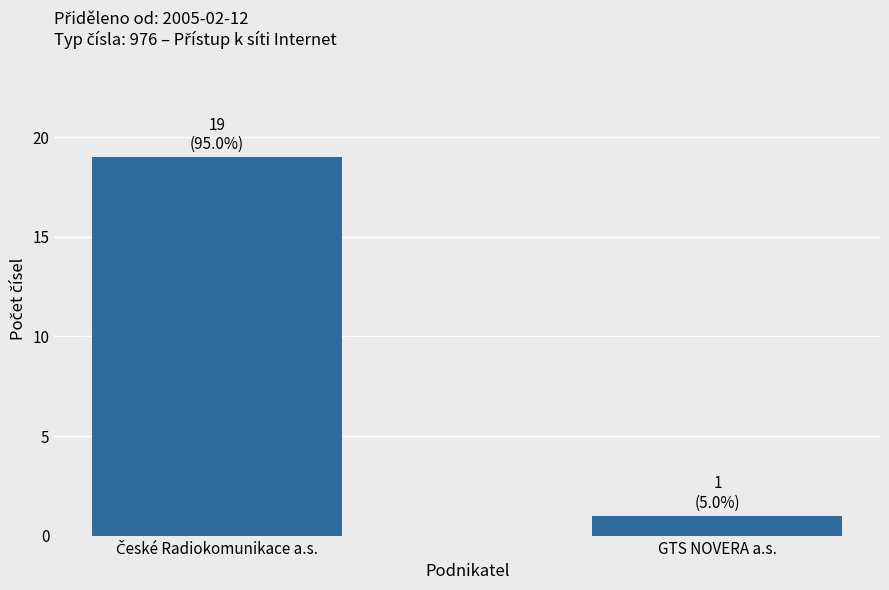

What position from the left is GTS NOVERA a.s.?

2